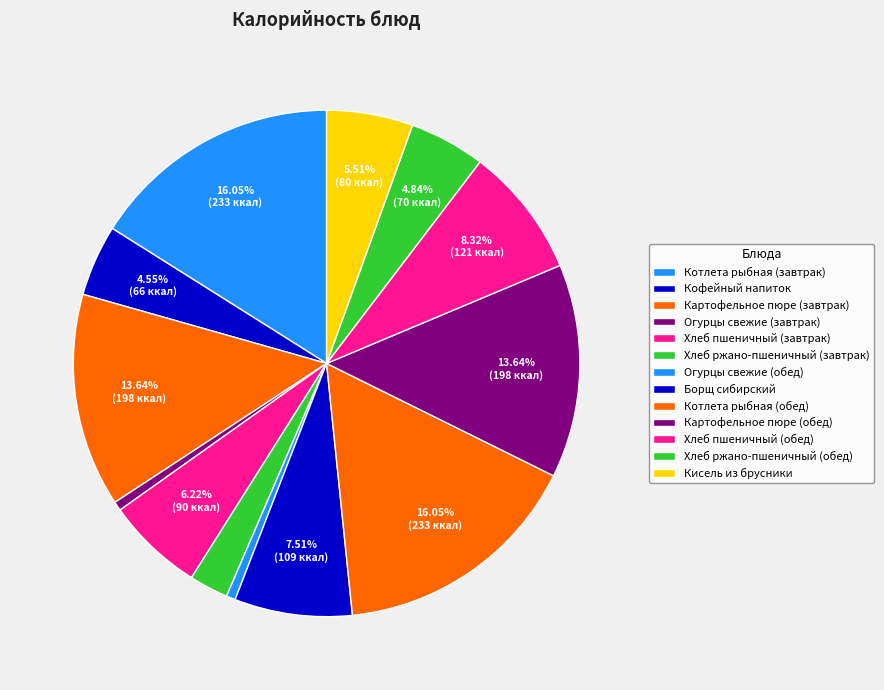

Which slice is the smallest?

Огурцы свежие (завтрак)